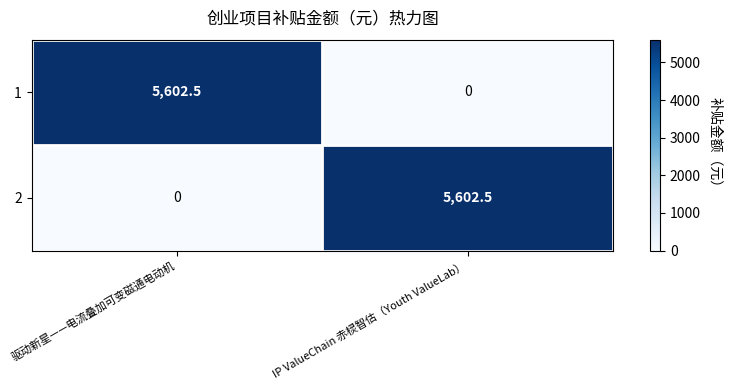

What is the difference between the maximum and minimum values in the 1 series?

5602.5